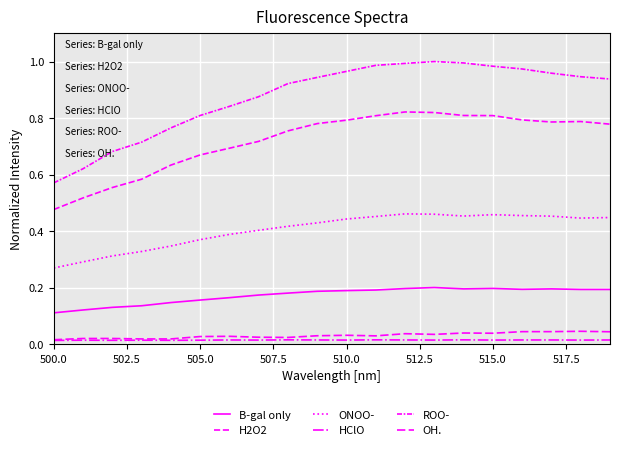

Does the chart have visible grid lines?

Yes